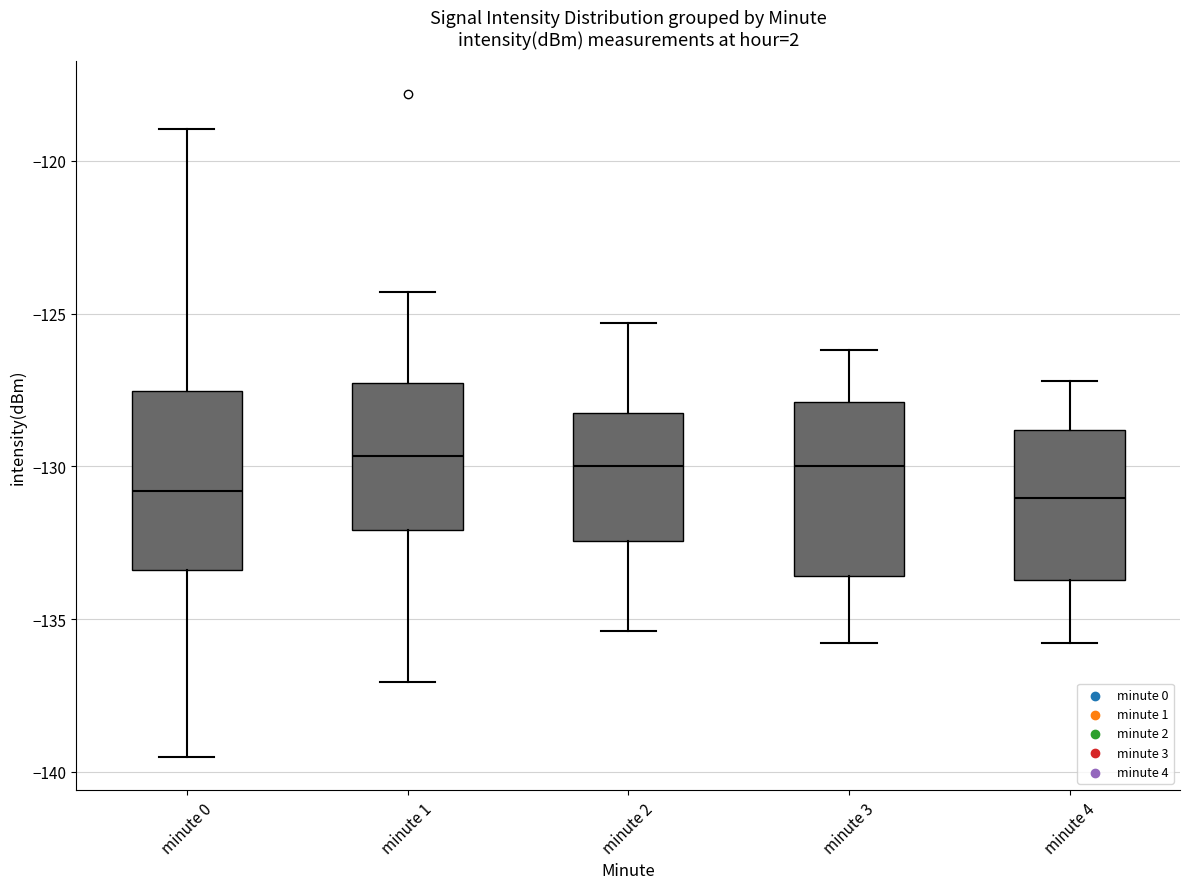

Reading left to right, read every box against the y-axis: the position of its median line, the range the box covers, and the ends of its whiskers. The values are not printed on the chart, so give them approximately, as read against the axis.

minute 0: median -131.0, box -133.5 to -127.5, whiskers -139.5 to -119.0
minute 1: median -129.5, box -132.0 to -127.5, whiskers -137.0 to -124.5
minute 2: median -130.0, box -132.5 to -128.0, whiskers -135.5 to -125.5
minute 3: median -130.0, box -133.5 to -128.0, whiskers -136.0 to -126.0
minute 4: median -131.0, box -133.5 to -129.0, whiskers -136.0 to -127.0